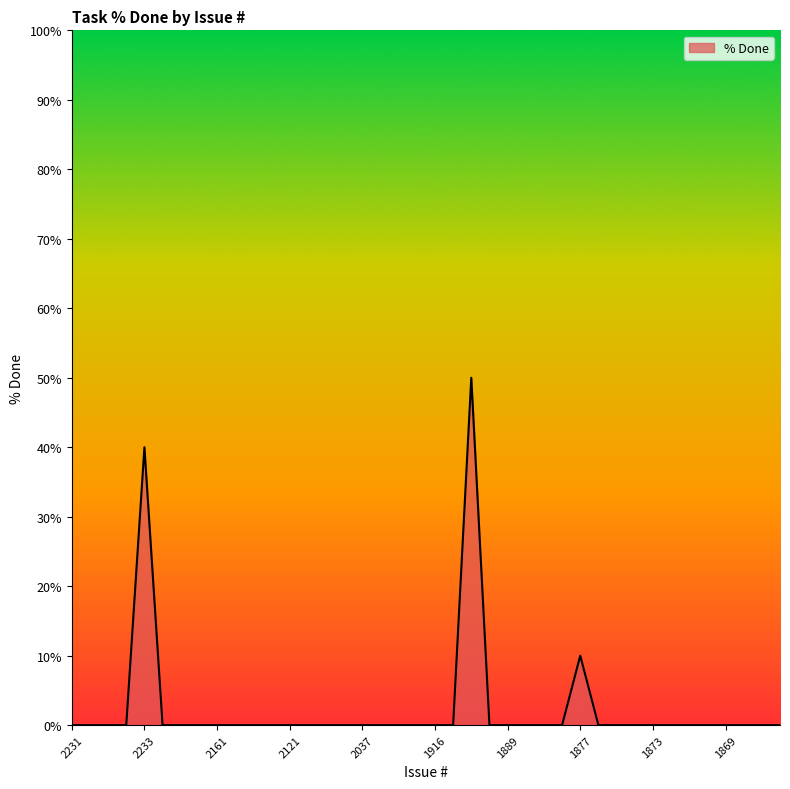

What is the maximum value shown in the chart?

50